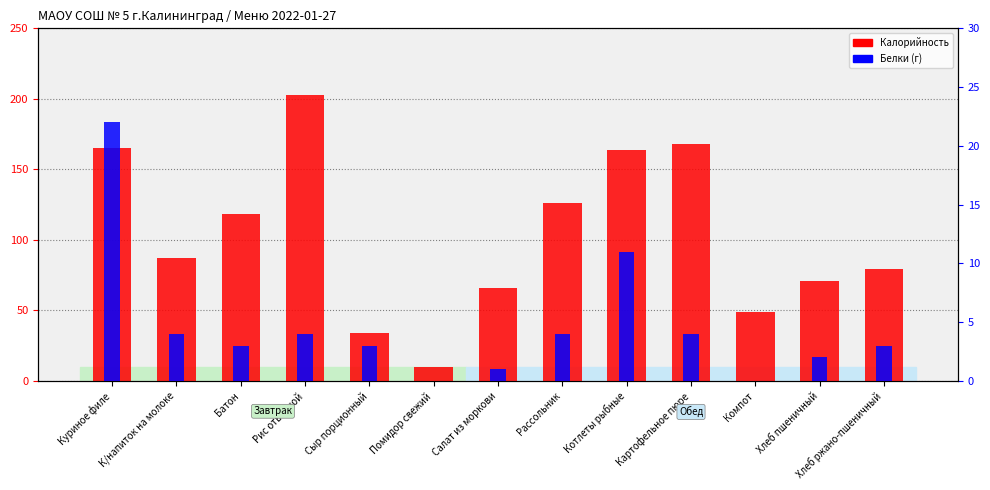

What is the label of the 6th bar from the right?

Рассольник